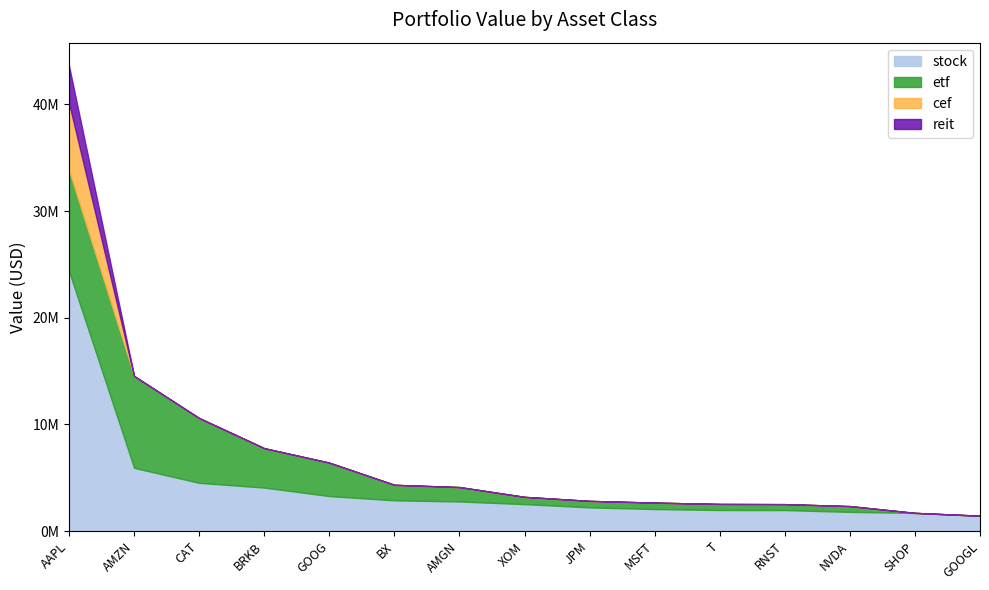

What is the sum of all cef values?

6315206